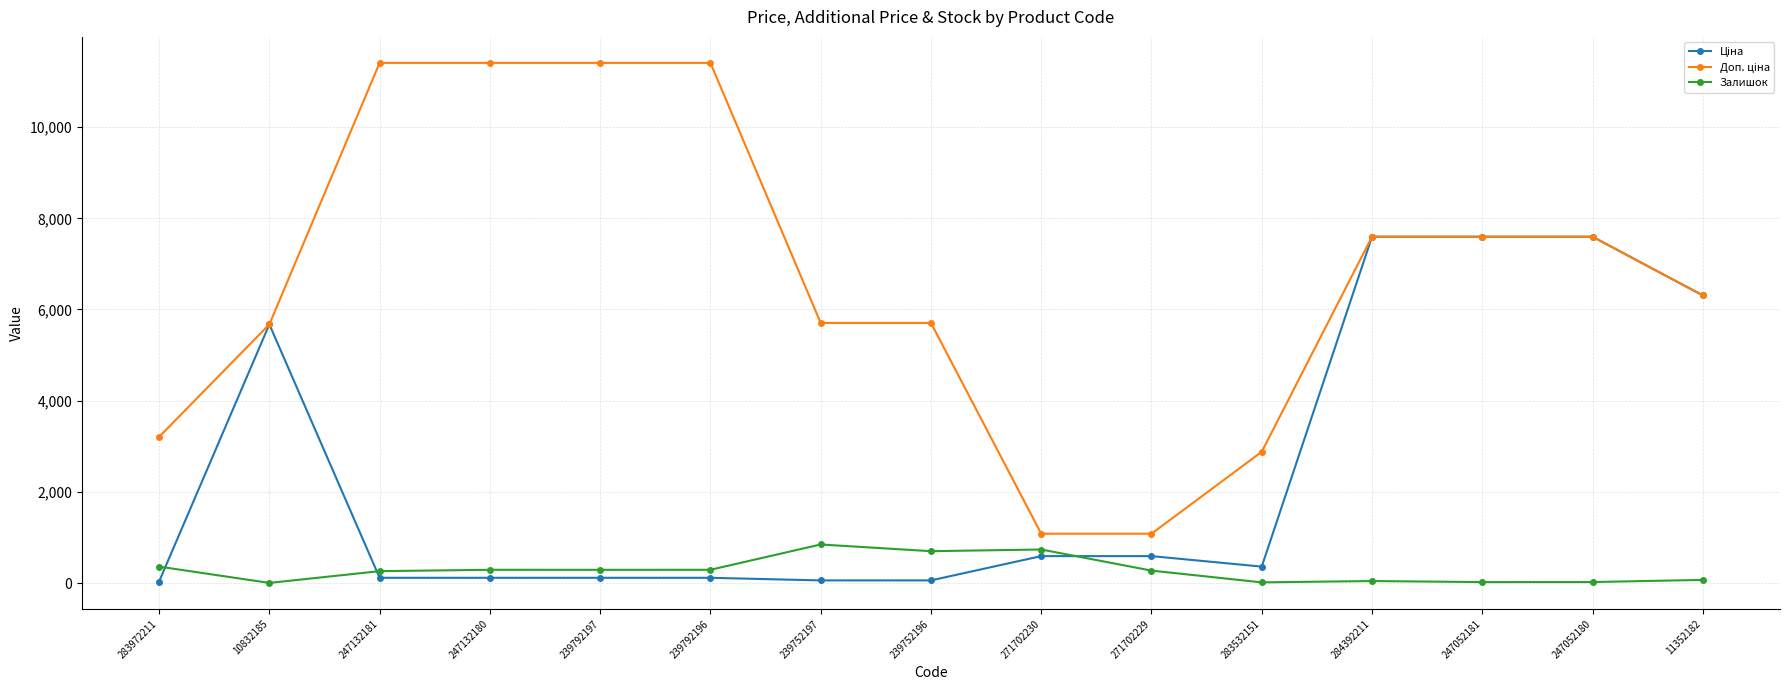

At how many categories does at least one series exceed 9834?

4